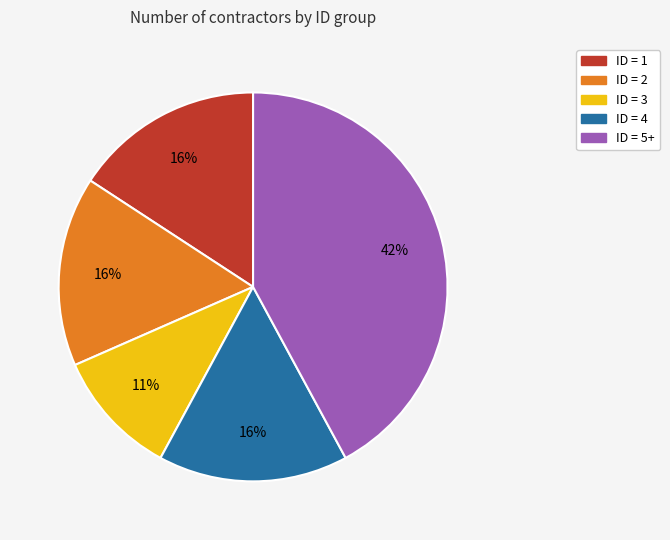

To the nearest percent, what is the average slice percentage?

20%